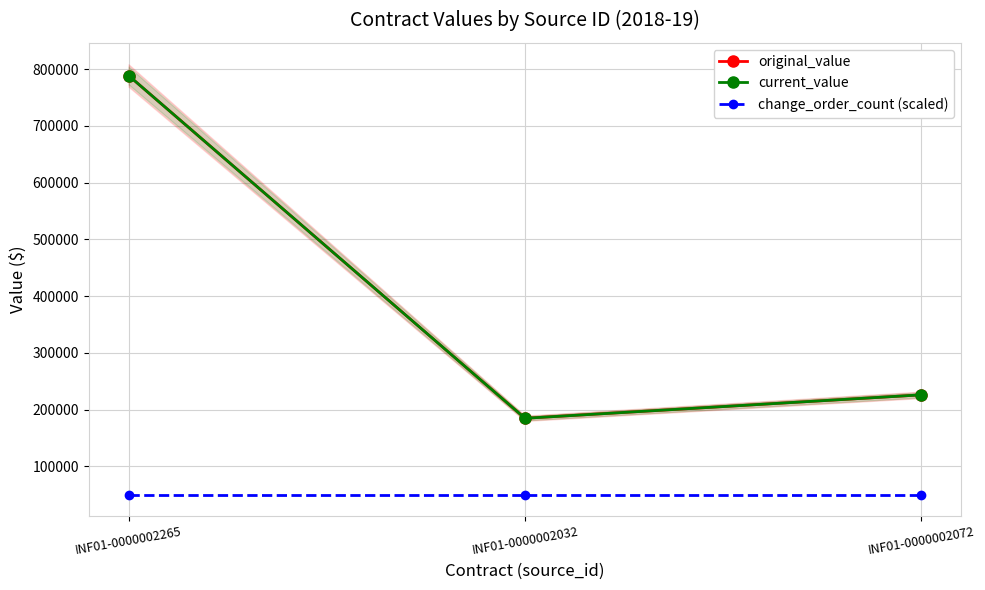

How many lines are shown in the chart?

3